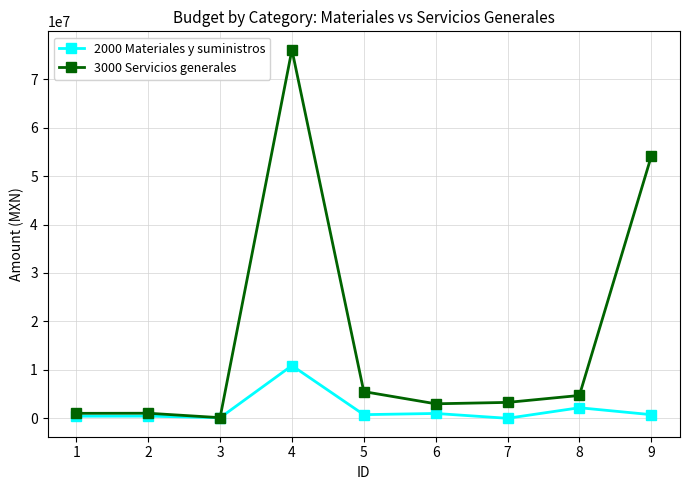

How many distinct data groups are displayed?

2